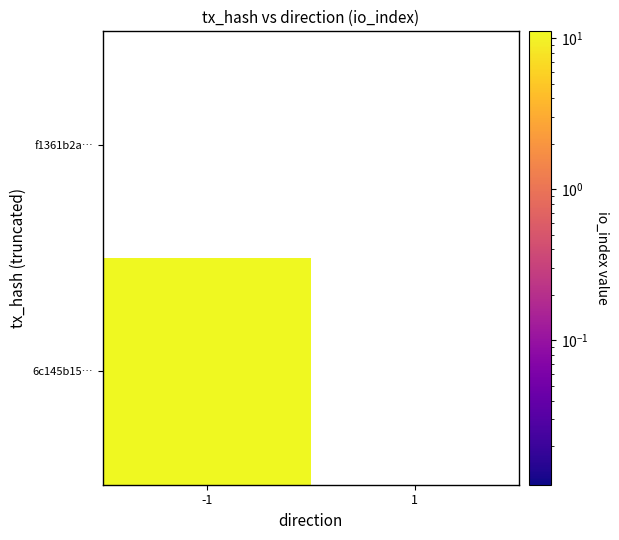

Which series has the largest range (max minus min)?

6c145b152ddce2b3d1ed66188239a8d270027c5